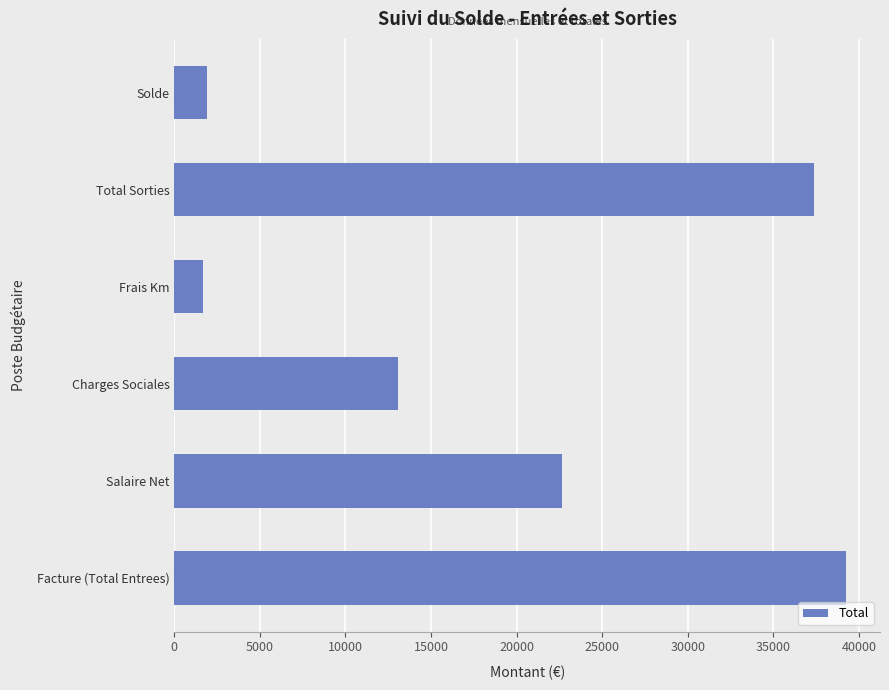

What is the change in value from Frais Km to Total Sorties?

+35693.6